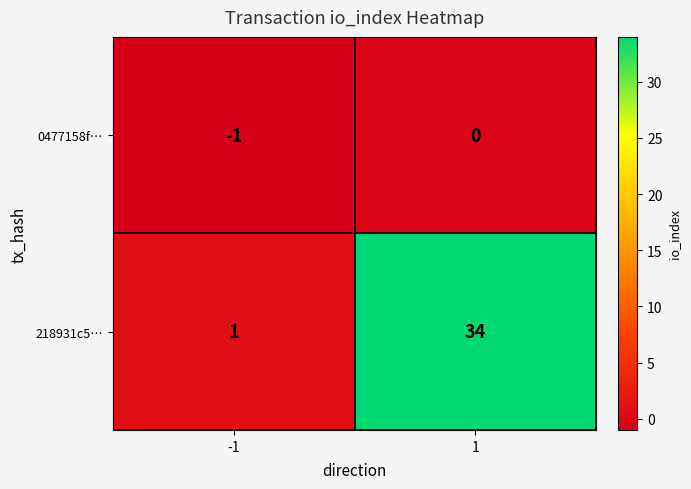

What is the difference between the highest and lowest values at -1?

2